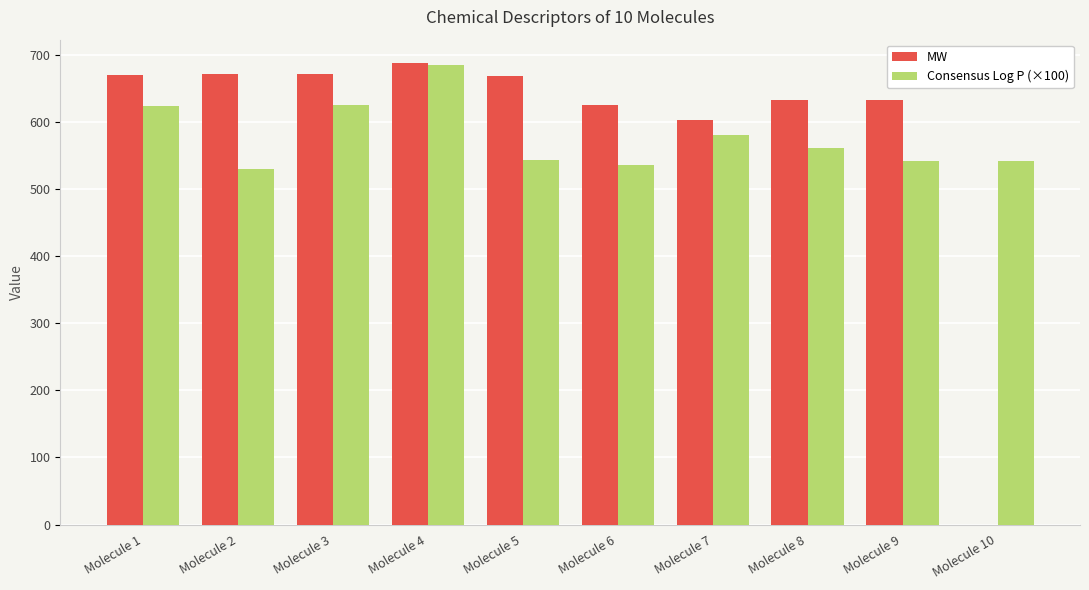

Between Molecule 4 and Molecule 7, which series saw the biggest shift?

Consensus Log P (×100)